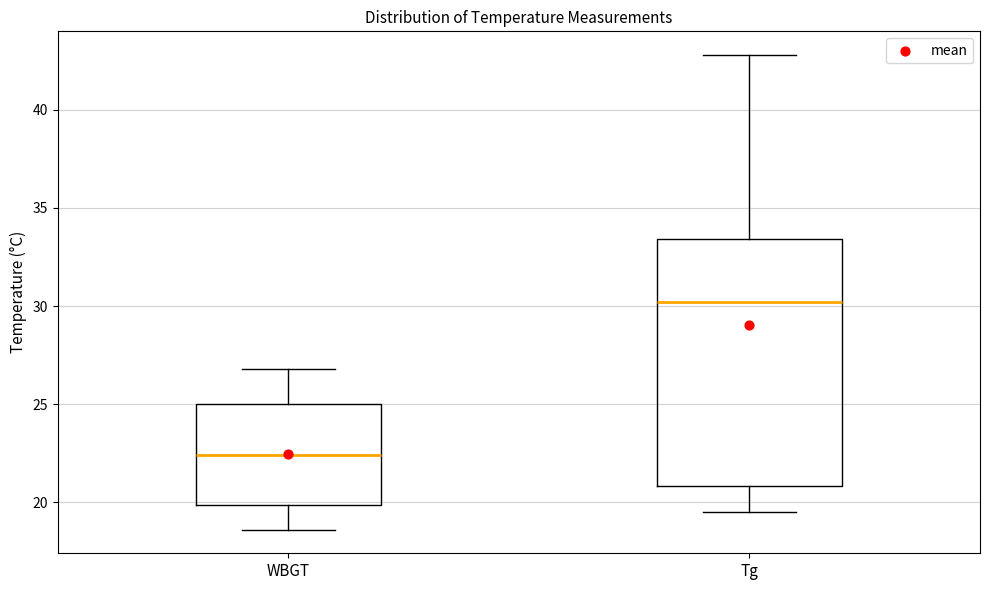

Where is the upper edge of the box for Tg on the y-axis? The values are not printed on the chart, so give them approximately, as read against the axis.

33.5